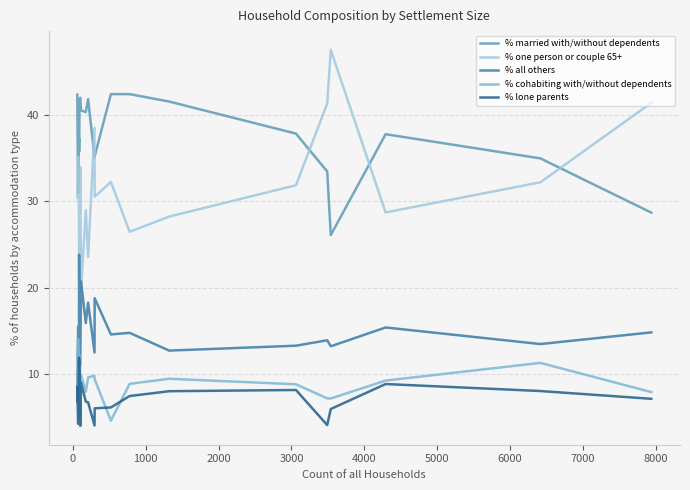

What is the smallest value displayed?

4.0